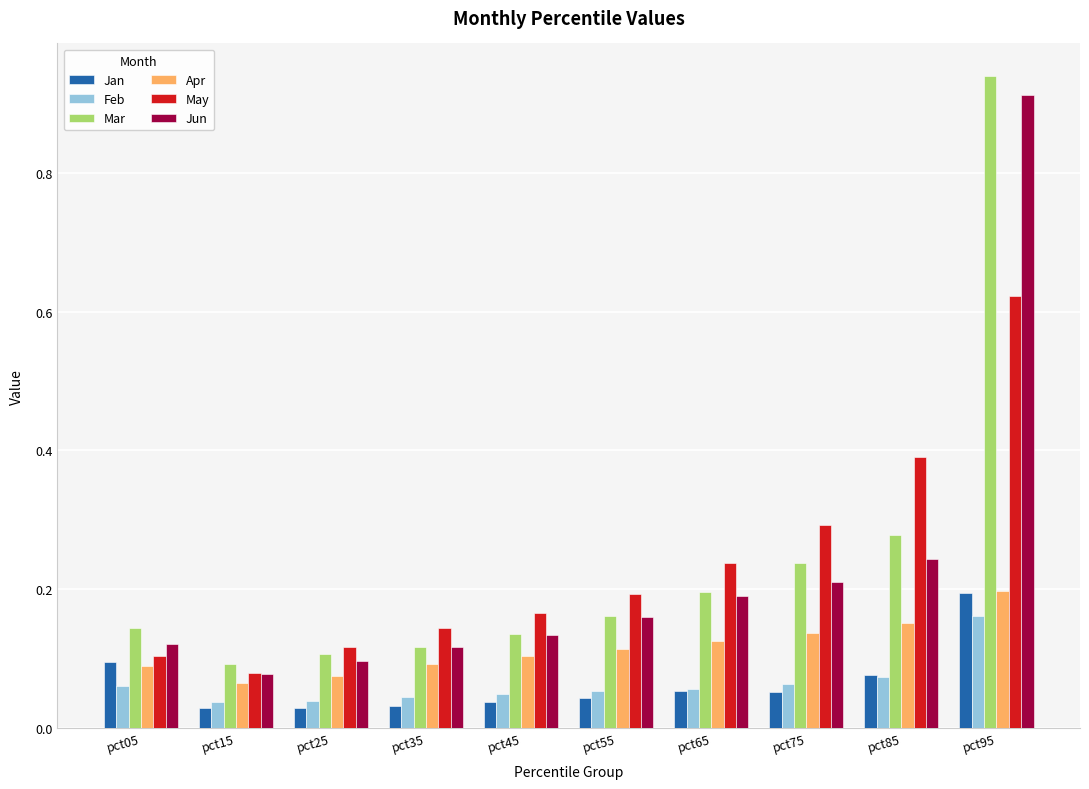

What is the sum of all Jun values?

2.3